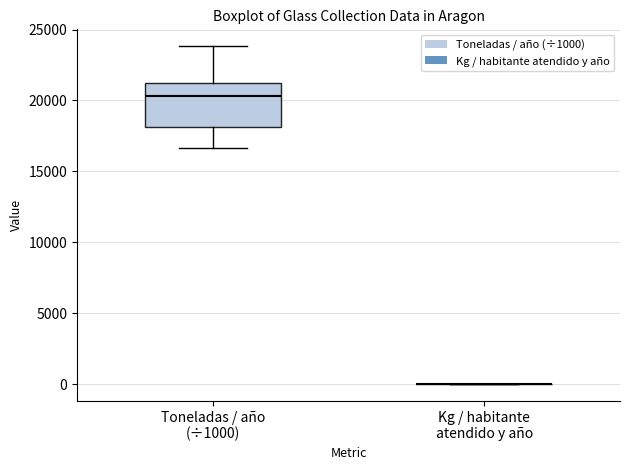

Reading left to right, read every box against the y-axis: the position of its median line, the range the box covers, and the ends of its whiskers. The values are not printed on the chart, so give them approximately, as read against the axis.

Toneladas / año (÷1000): median 20500, box 18000 to 21000, whiskers 16500 to 24000
Kg / habitante atendido y año: box collapsed to a line at 0, whiskers 0 to 0